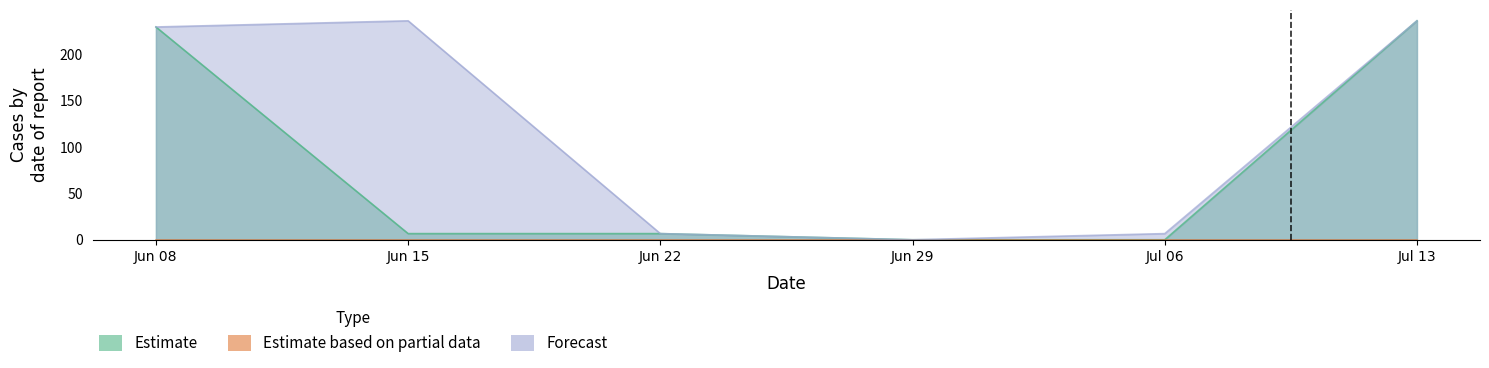

Rank the series by their maximum value, from lowest to highest.

Estimate, Forecast